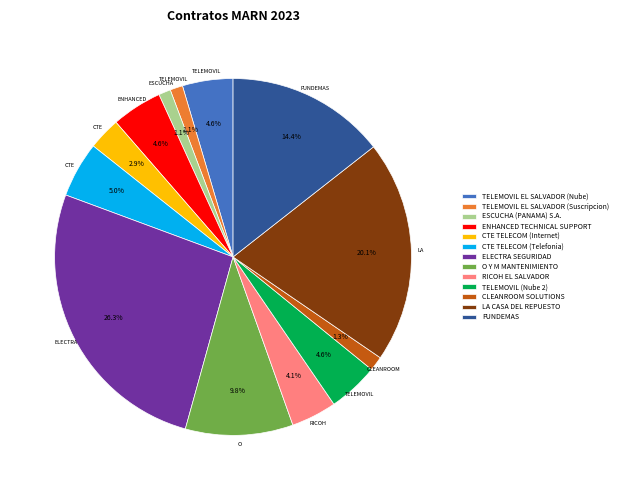

To the nearest percent, what portion does FUNDEMAS represent?

14%